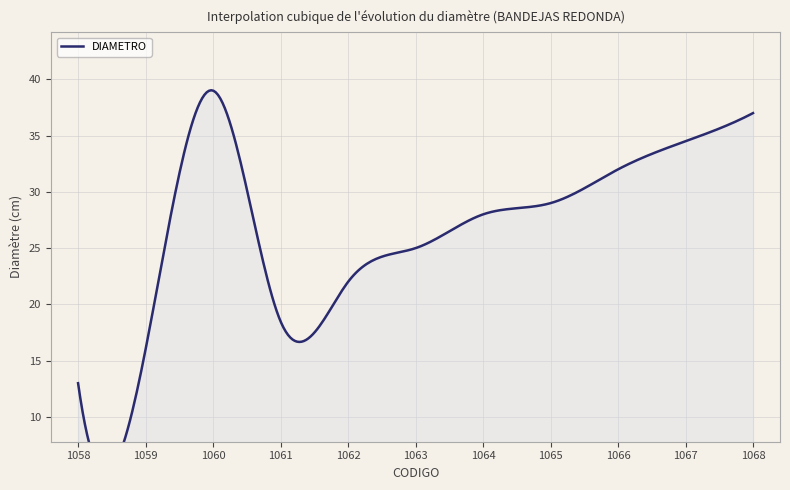

List the labels in order of value, smallest first.

1058, 1059, 1061, 1062, 1063, 1064, 1065, 1066, 1067, 1068, 1060